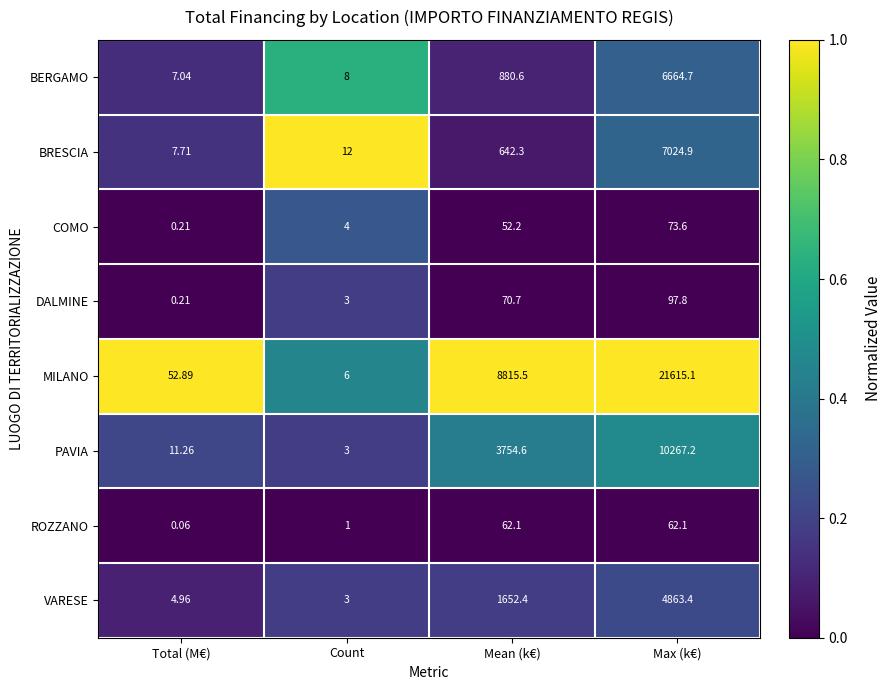

At which category is the sum across all series the highest?

Max (k€)